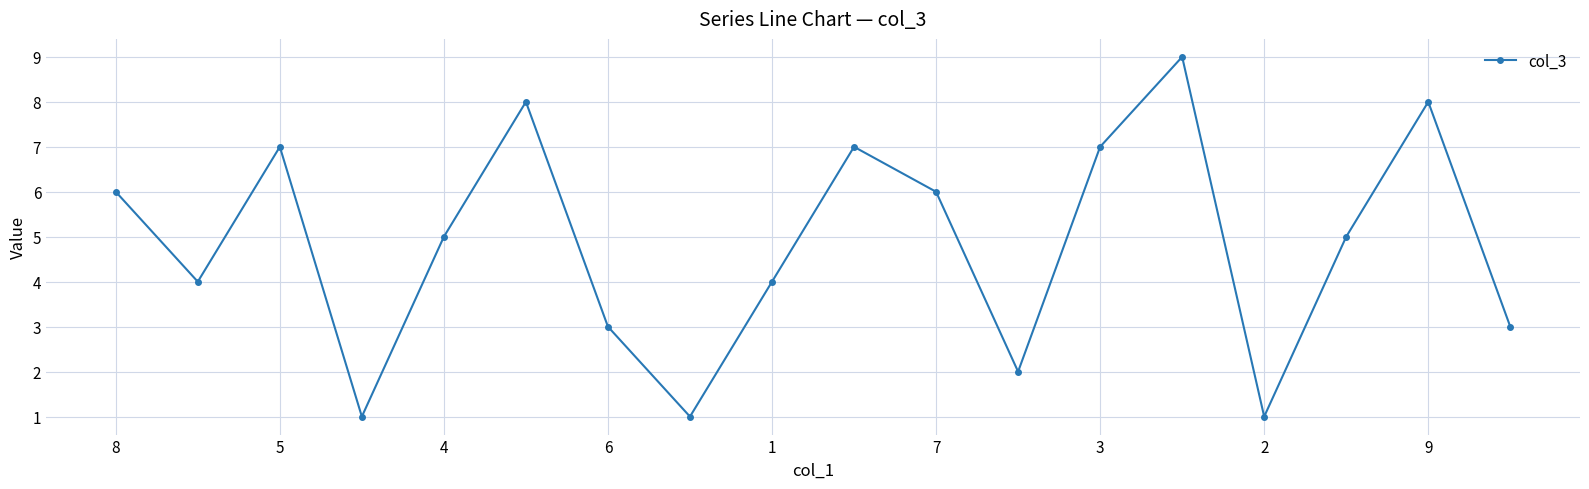

Reading left to right, transcribe all the data shown in this chart.

6	4	7	1	5	8	3	1	4	7	6	2	7	9	1	5	8	3